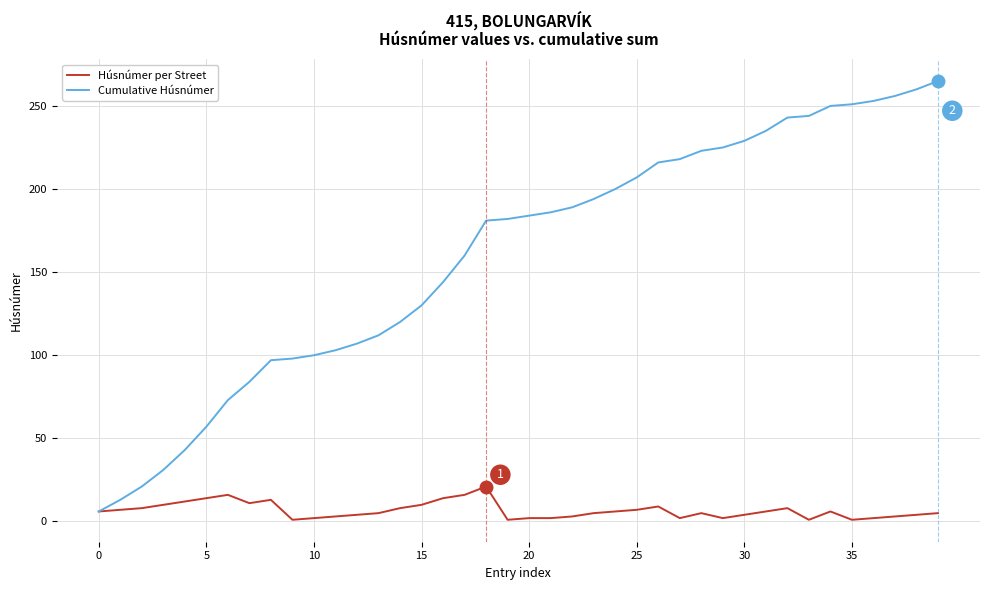

Which series has the largest range (max minus min)?

Cumulative Húsnúmer